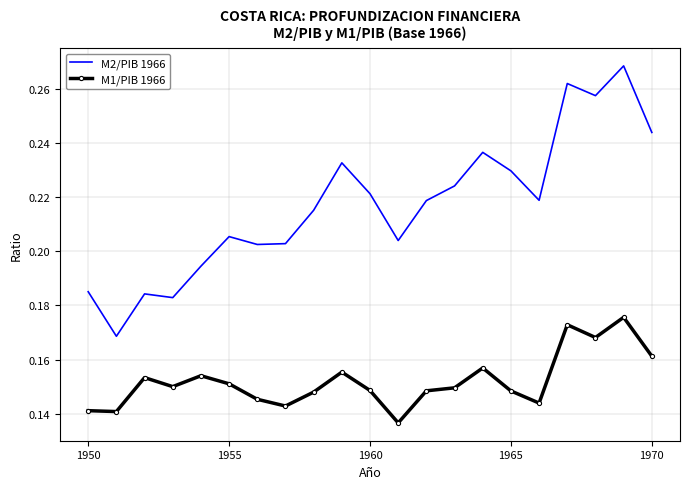

Which series has the widest spread of values?

M2/PIB 1966